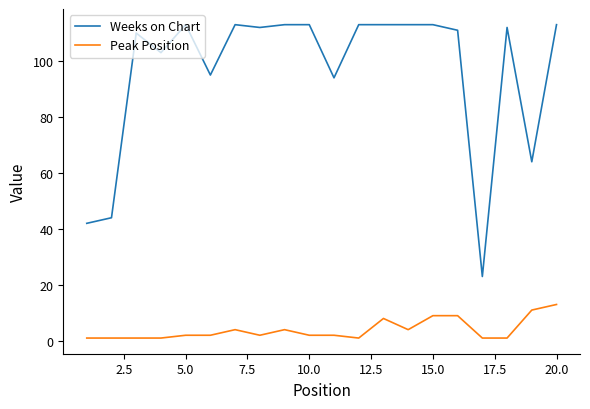

What is the difference between the maximum and minimum values in the Peak Position series?

12